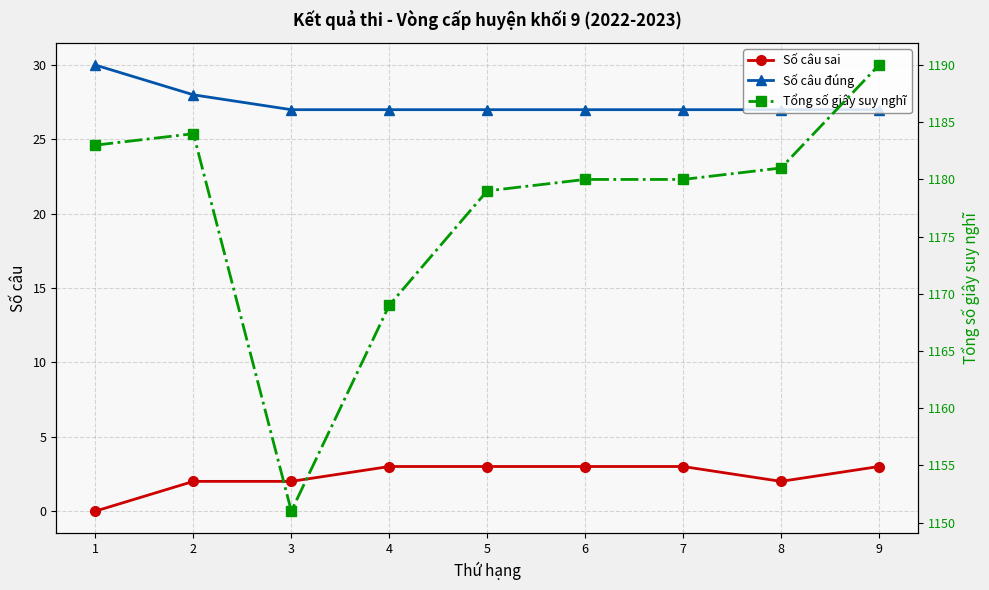

How many series are shown in this chart?

3